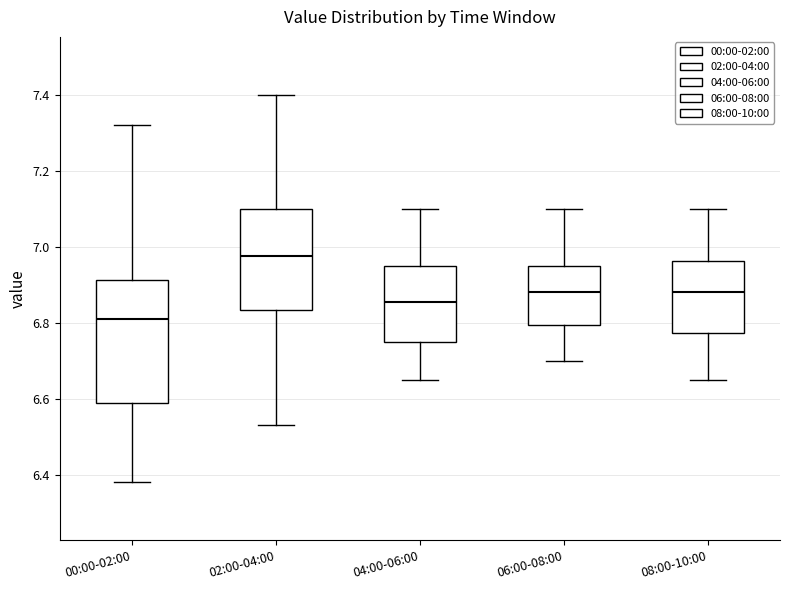

Comparing the boxes themselves (not the whiskers), which one is the tallest?

00:00-02:00